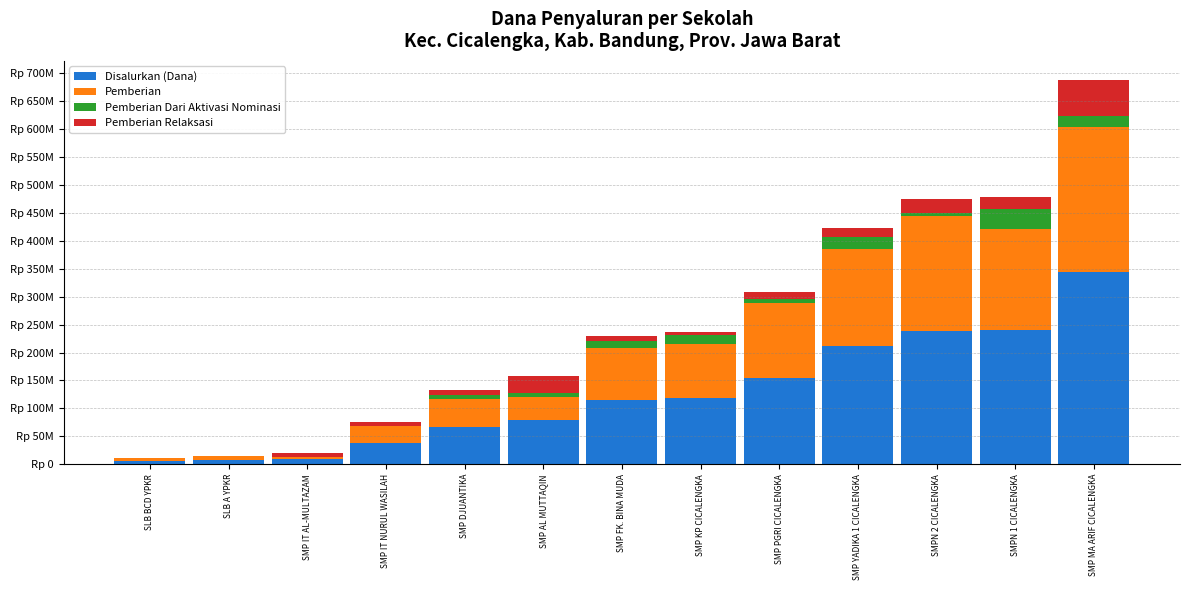

At which category is the sum across all series the highest?

SMP MA ARIF CICALENGKA